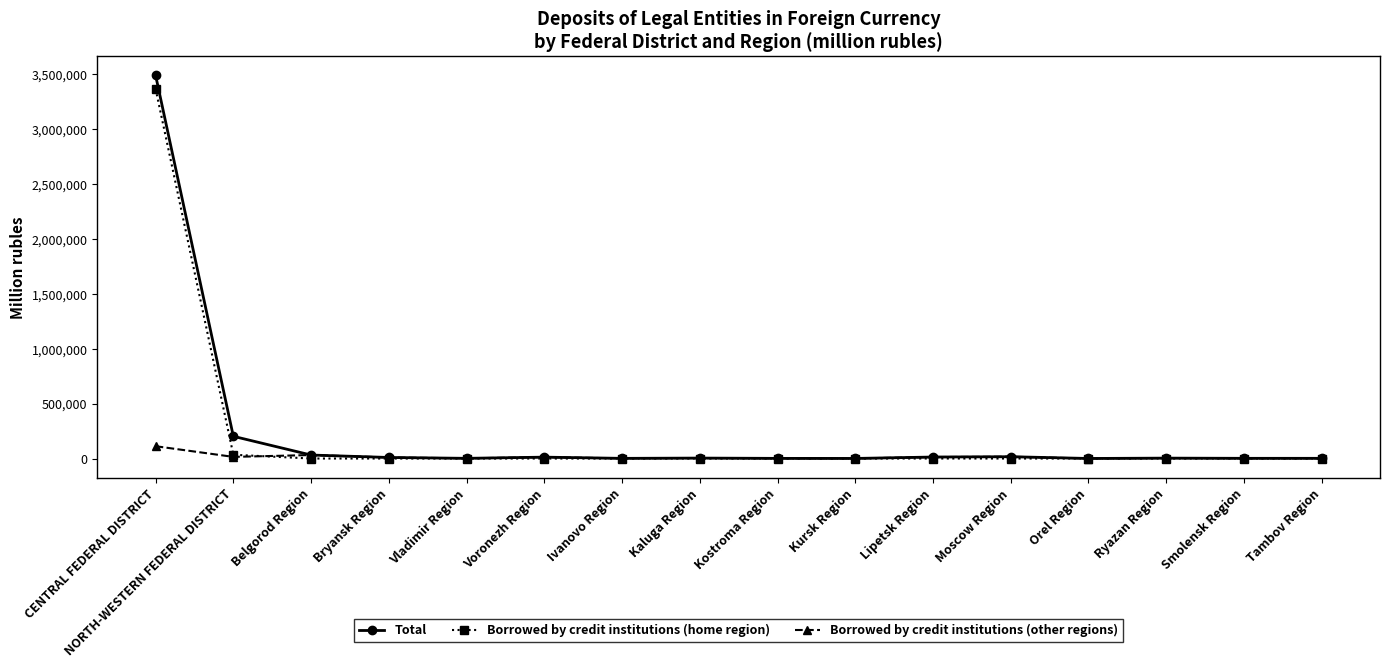

What is the total value across all series at NORTH-WESTERN FEDERAL DISTRICT?

251916